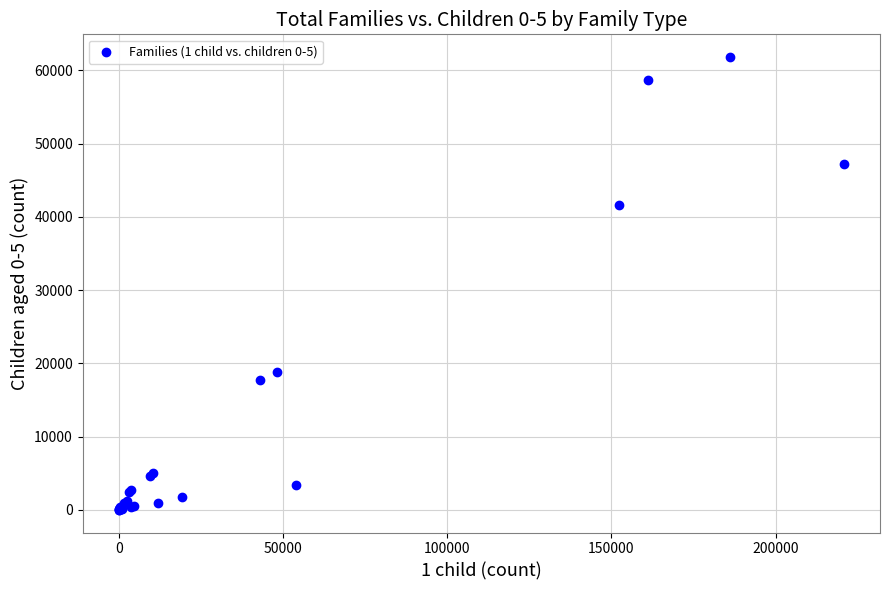

What Y value in the scatter plot is closest to 30923?

41656